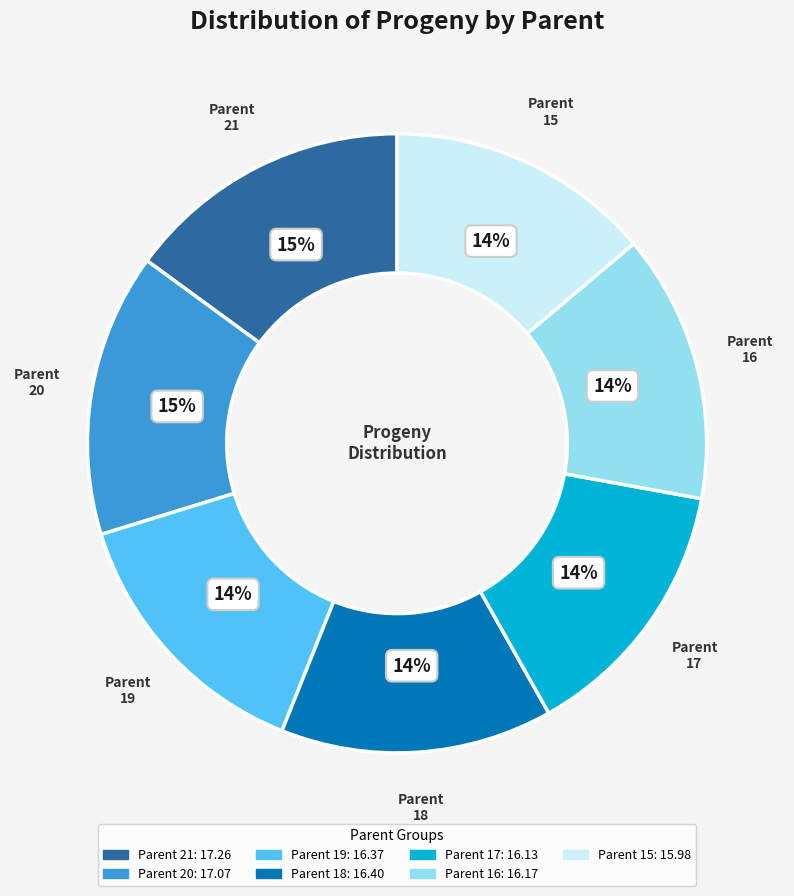

To the nearest percent, what is the average slice percentage?

14%